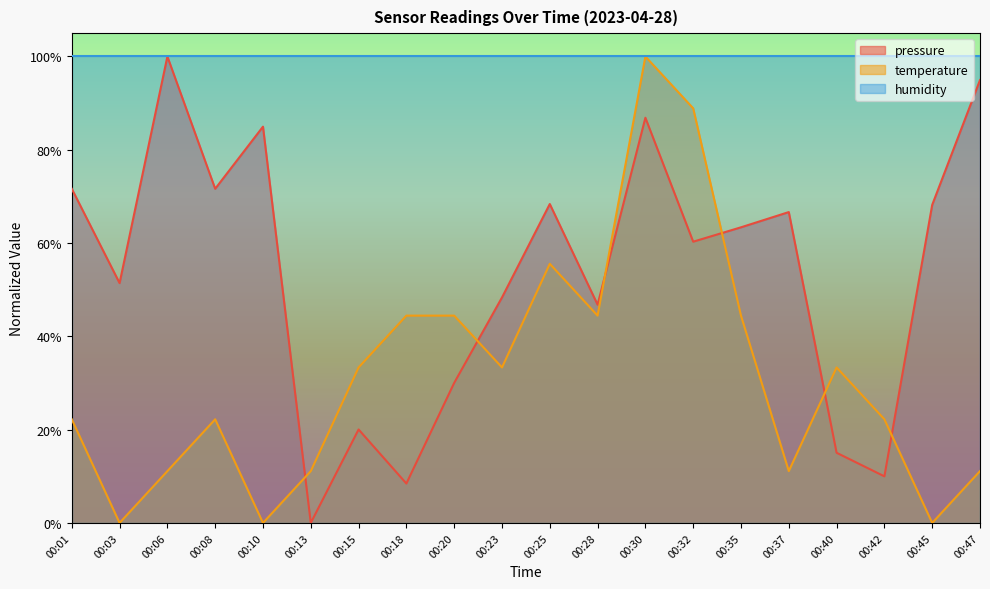

Which series ends up on top after the final intersection of pressure and temperature?

pressure